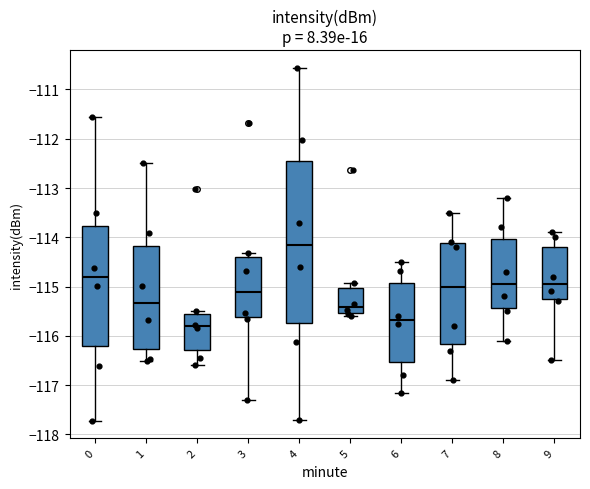

Reading left to right, read every box against the y-axis: the position of its median line, the range the box covers, and the ends of its whiskers. The values are not printed on the chart, so give them approximately, as read against the axis.

0: median -114.8, box -116.2 to -113.8, whiskers -117.7 to -111.6
1: median -115.3, box -116.3 to -114.2, whiskers -116.5 to -112.5
2: median -115.8, box -116.3 to -115.6, whiskers -116.6 to -115.5
3: median -115.1, box -115.6 to -114.4, whiskers -117.3 to -114.3
4: median -114.2, box -115.7 to -112.5, whiskers -117.7 to -110.6
5: median -115.4, box -115.5 to -115.0, whiskers -115.6 to -114.9
6: median -115.7, box -116.5 to -114.9, whiskers -117.2 to -114.5
7: median -115.0, box -116.2 to -114.1, whiskers -116.9 to -113.5
8: median -114.9, box -115.4 to -114.0, whiskers -116.1 to -113.2
9: median -114.9, box -115.2 to -114.2, whiskers -116.5 to -113.9